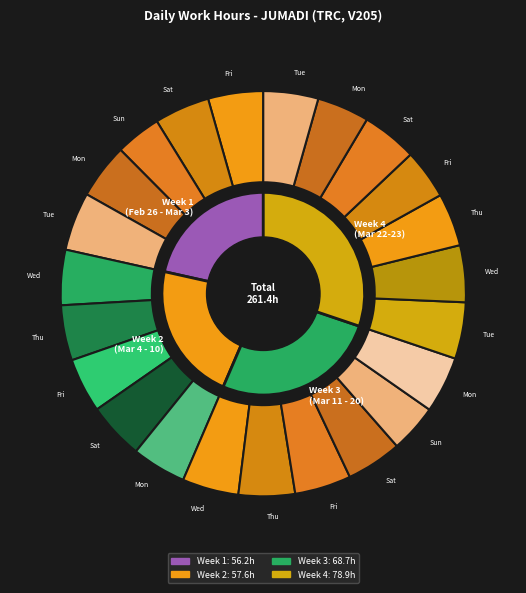

How many segments does this pie chart have?

23